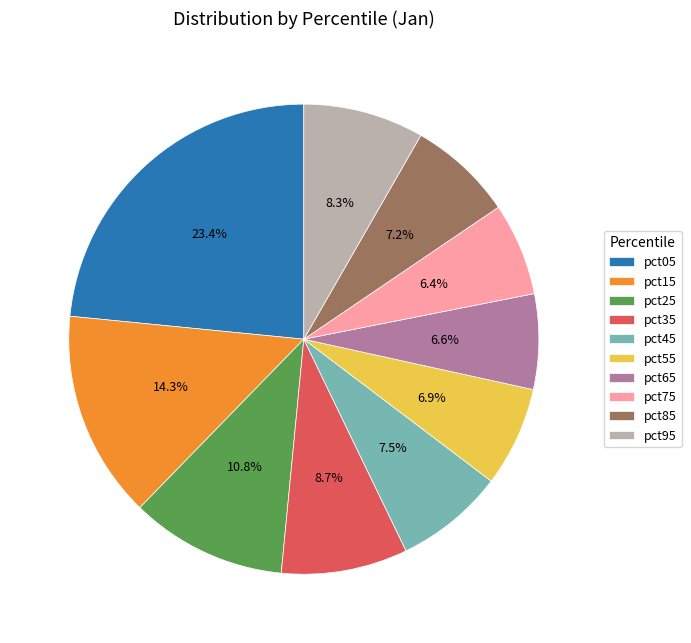

What is the largest slice in the pie chart?

pct05